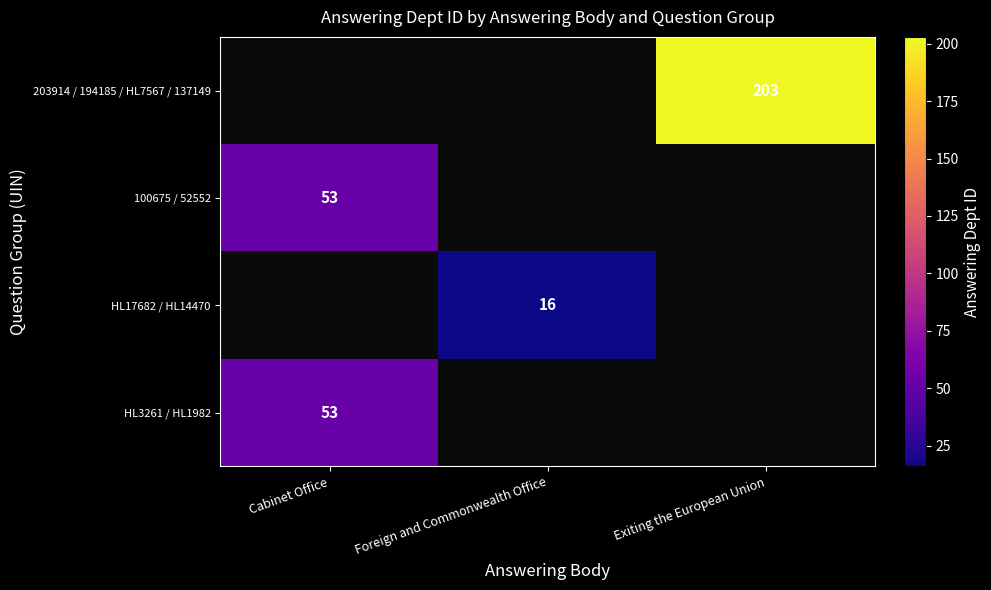

The 100675 / 52552 series shows 53 at Cabinet Office. True or false?

True